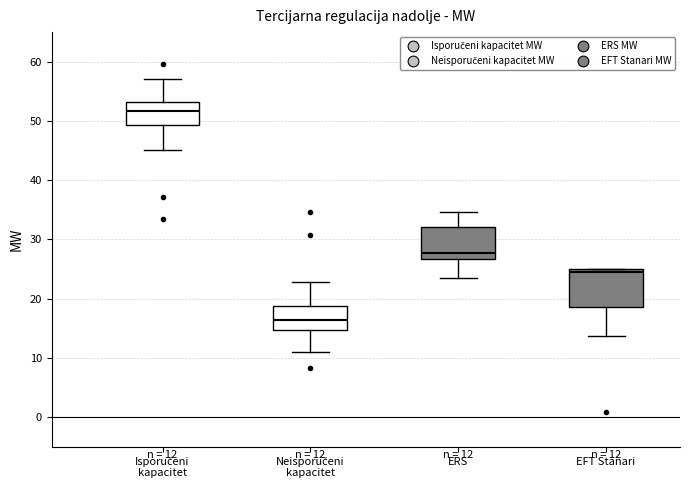

Which box is the tallest, from its lower edge to its upper edge?

EFT Stanari